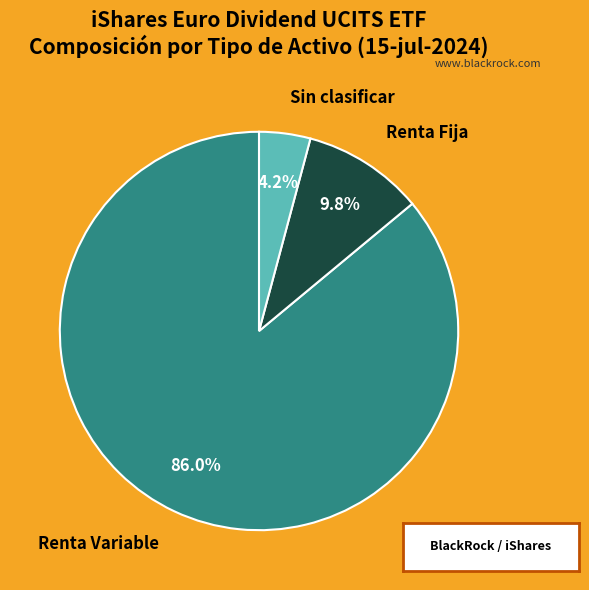

What percentage do Renta Variable and Sin clasificar together represent?

90.2%